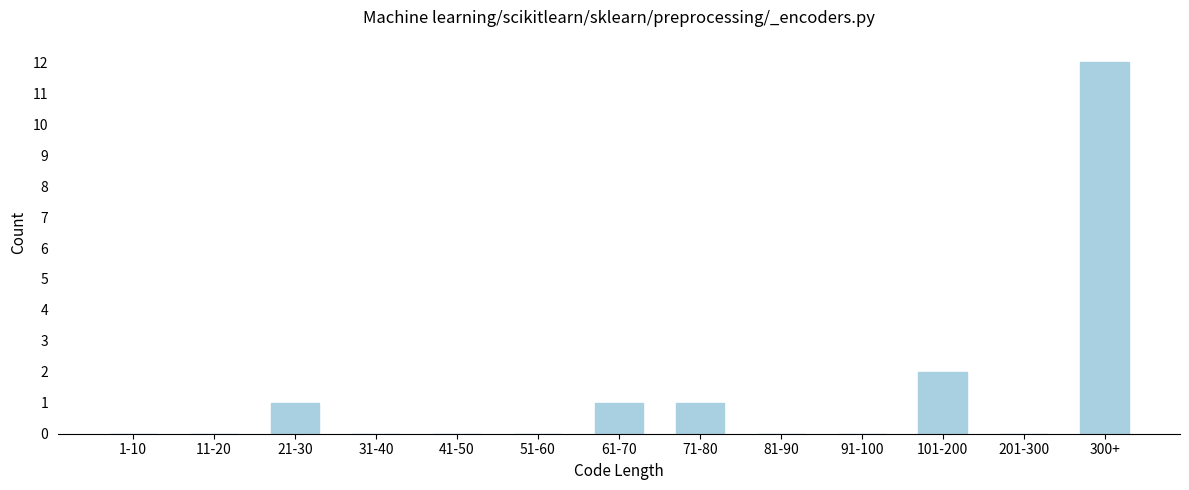

Reading left to right, extract all data points from this chart.

1-10=0	11-20=0	21-30=1	31-40=0	41-50=0	51-60=0	61-70=1	71-80=1	81-90=0	91-100=0	101-200=2	201-300=0	300+=12